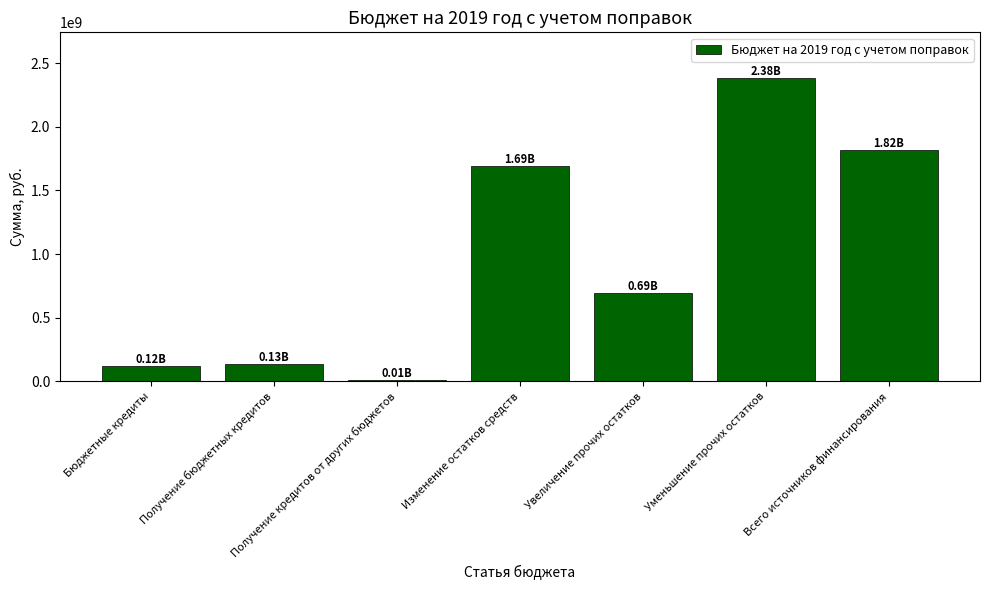

What is the change in value from Уменьшение прочих остатков to Всего источников финансирования?

-568408903.6